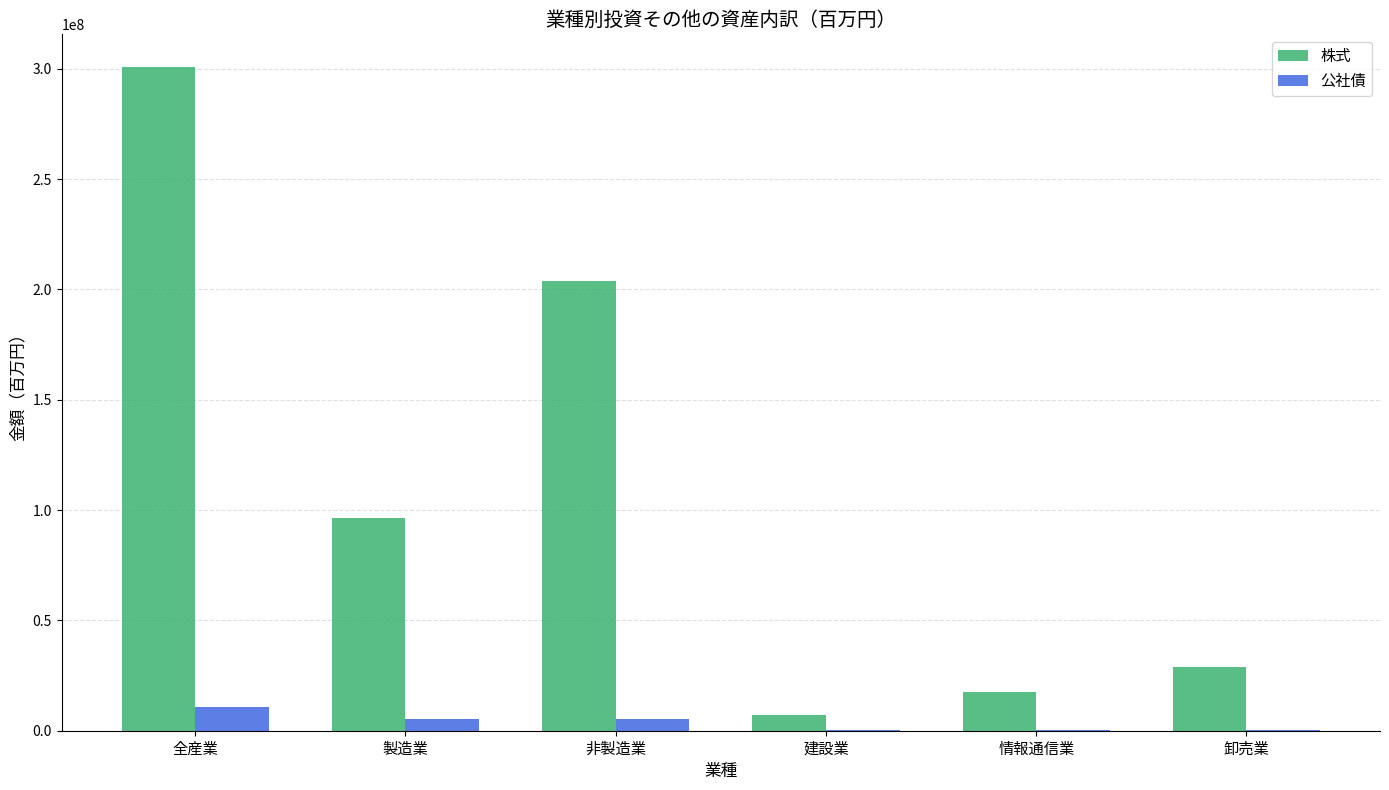

Which category has the highest value in the 株式 series?

全産業